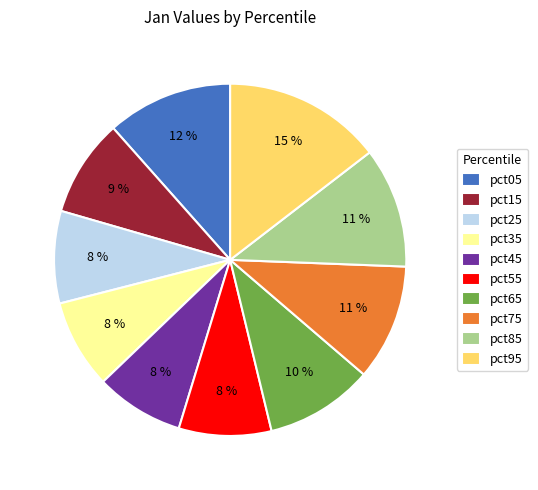

Does any single category account for the majority?

No